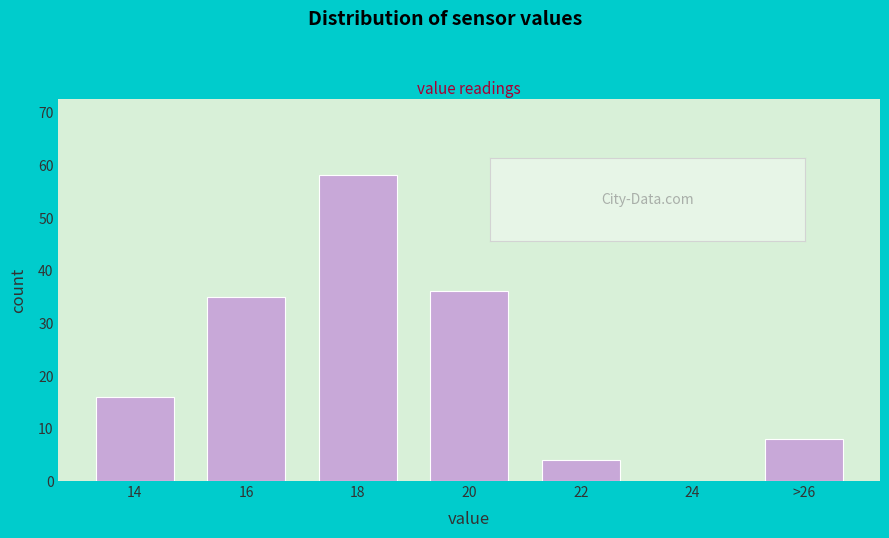

Reading left to right, what are all the values shown in this chart?

14=16	16=35	18=58	20=36	22=4	24=0	>26=8